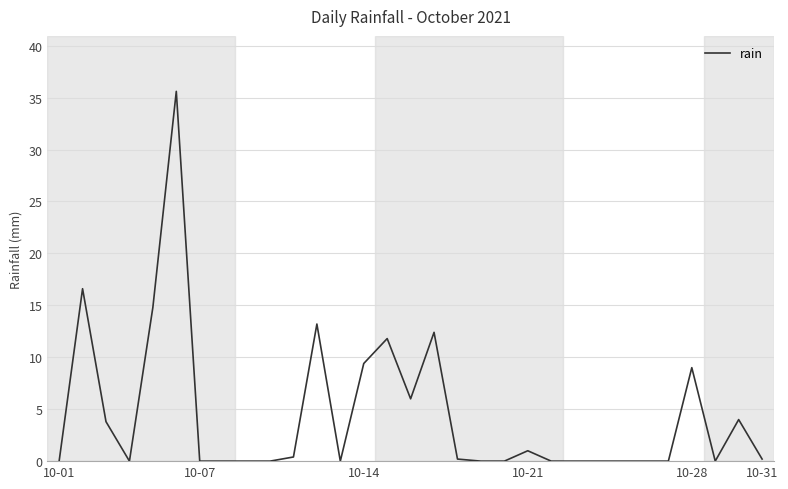

What is the difference between the maximum and minimum values?

35.6